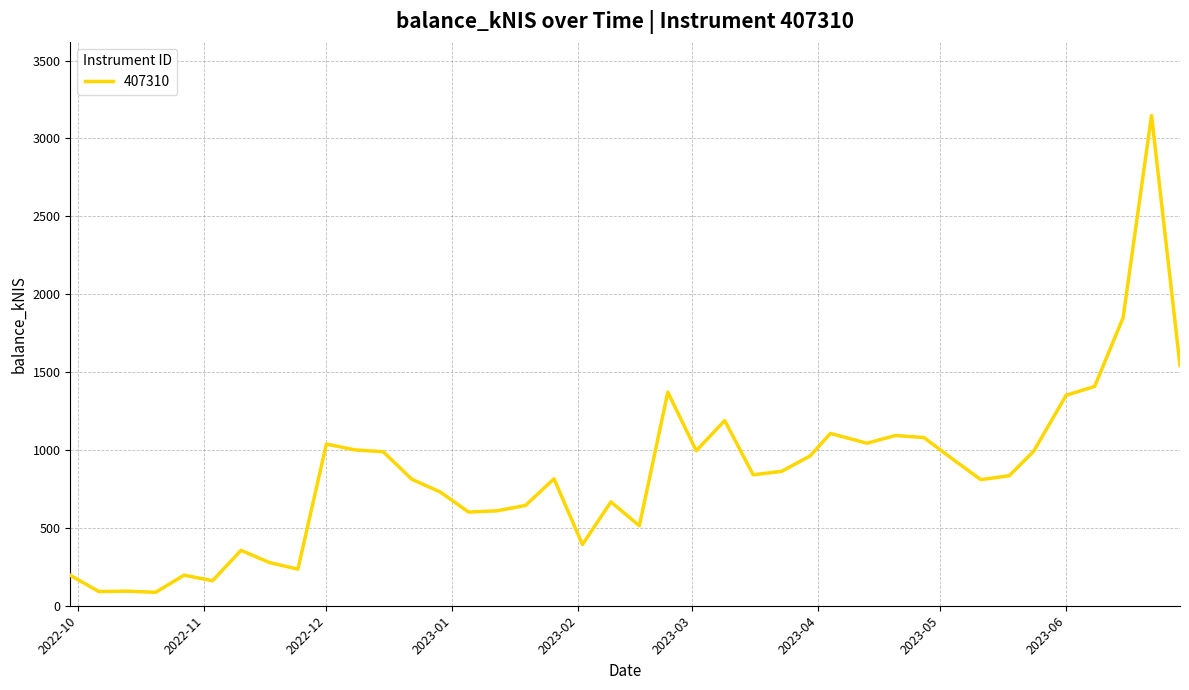

What is the maximum value shown in the chart?

3147.8